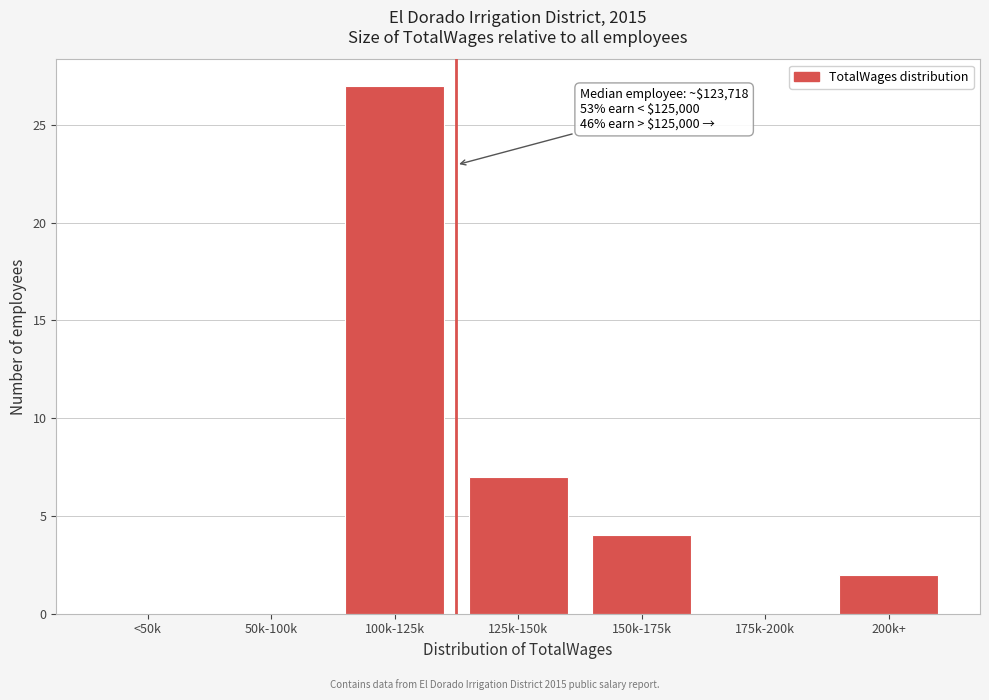

Reading left to right, what are all the values shown in this chart?

<50k=0	50k-100k=0	100k-125k=27	125k-150k=7	150k-175k=4	175k-200k=0	200k+=2